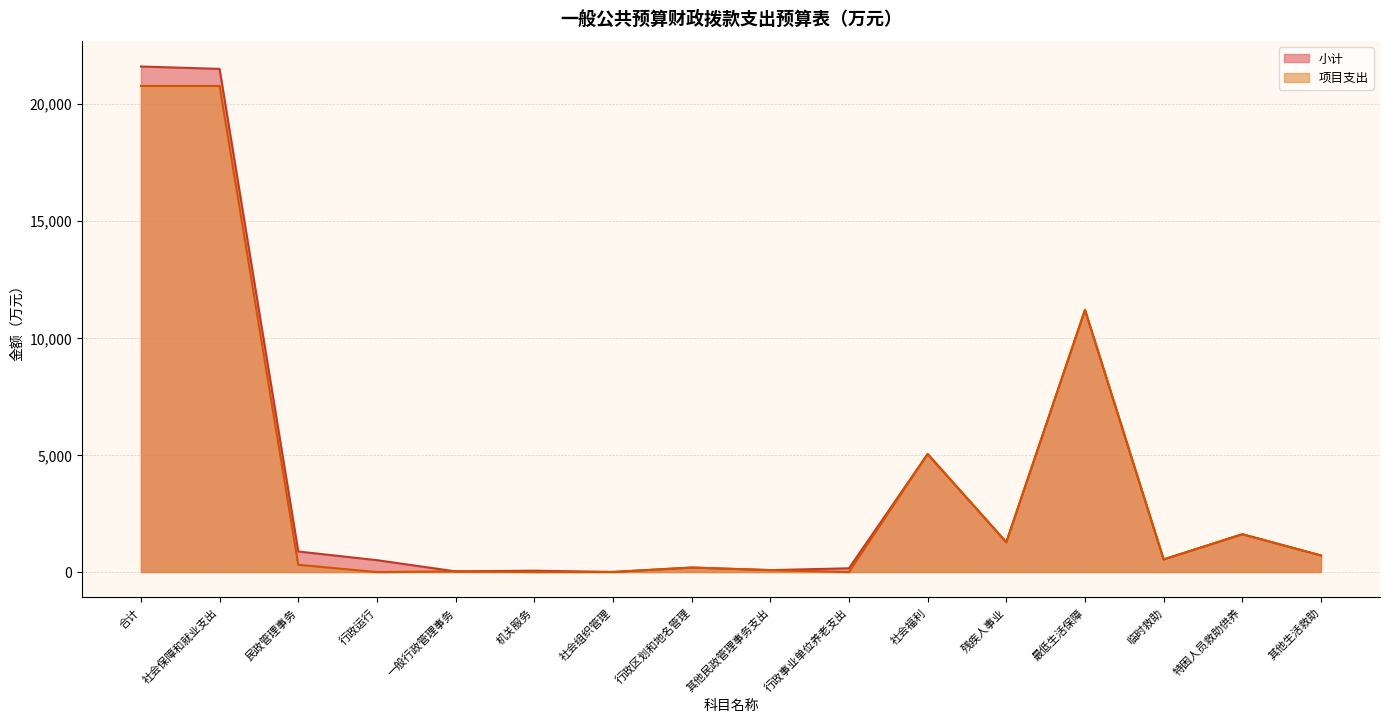

What is the label of the 6th point from the left?

机关服务